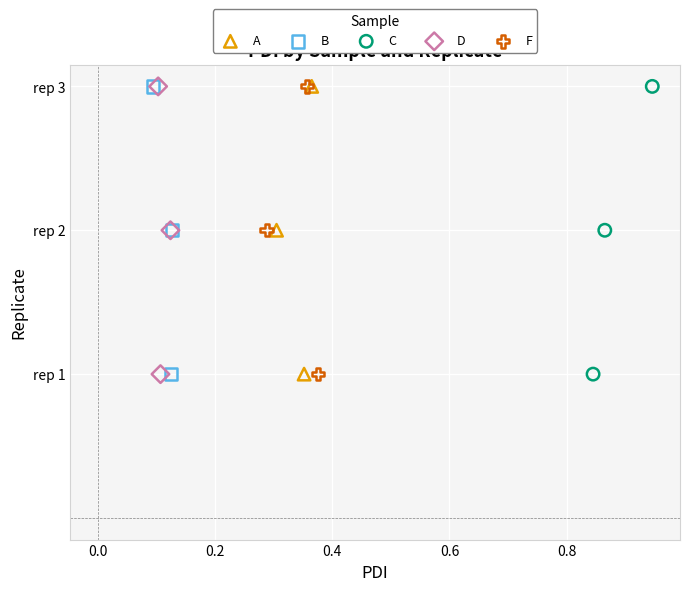

What are all the series names shown in the legend?

A, B, C, D, F